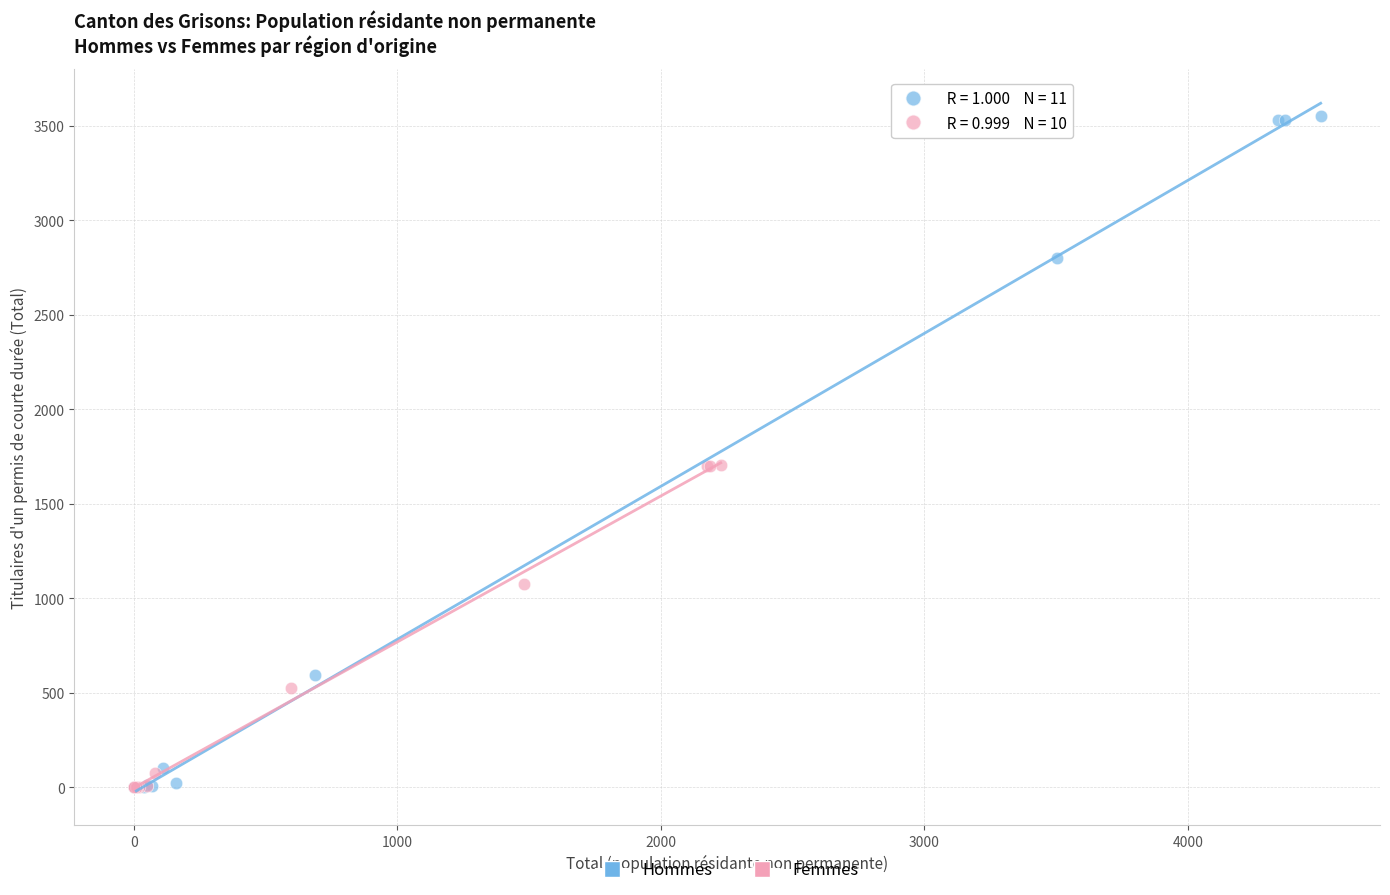

Which series has the widest spread of Y values?

Hommes